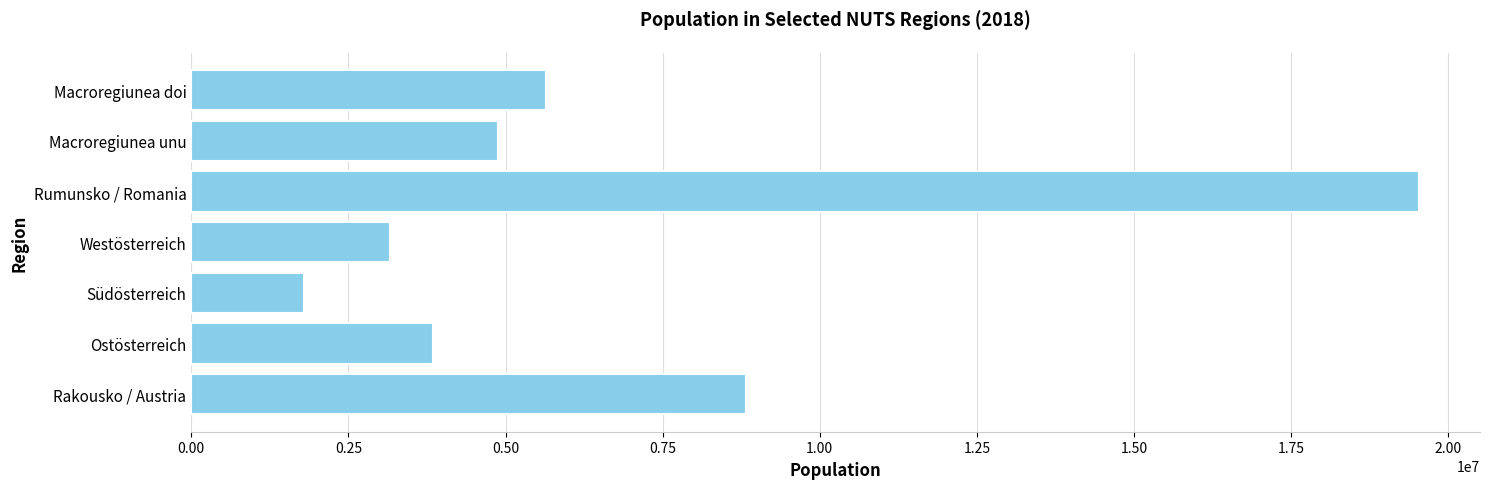

The chart shows a value of 4886569 at Macroregiunea unu. True or false?

True